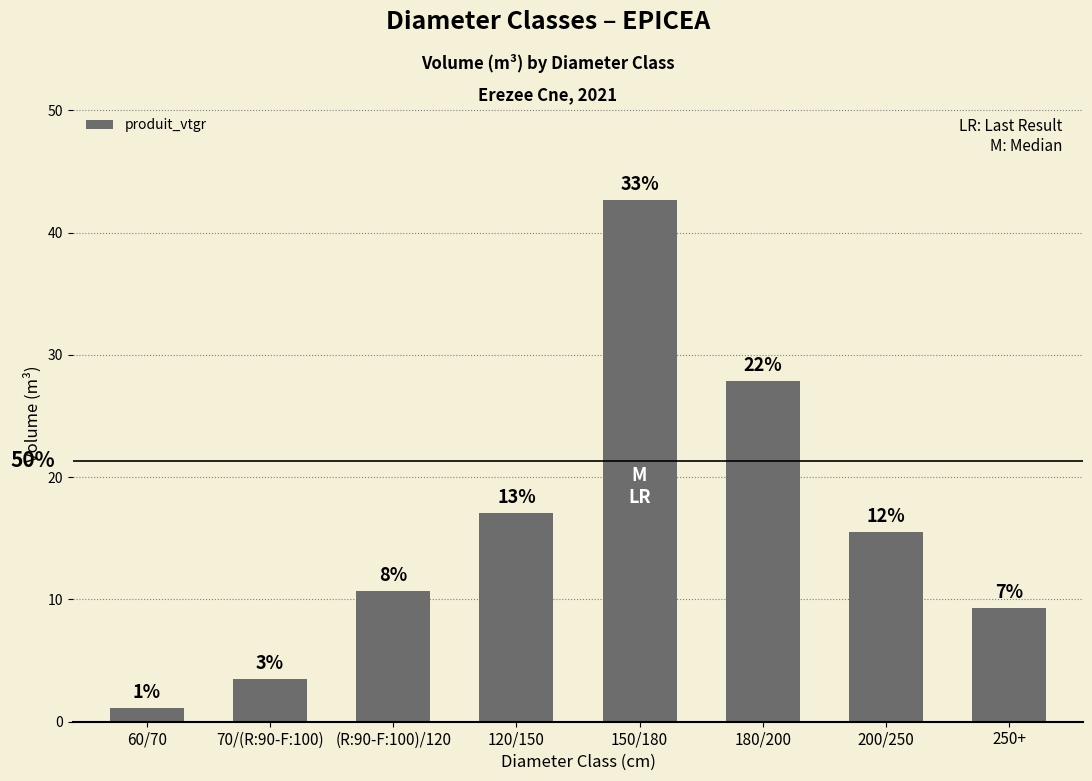

Are the bars grouped side by side (vs. stacked)?

No